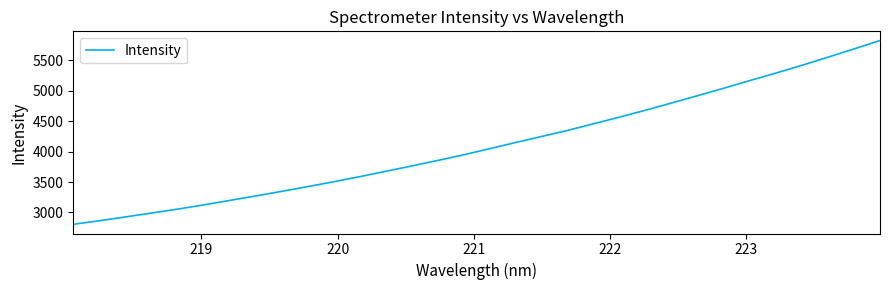

What is the minimum value shown in the chart?

2805.4